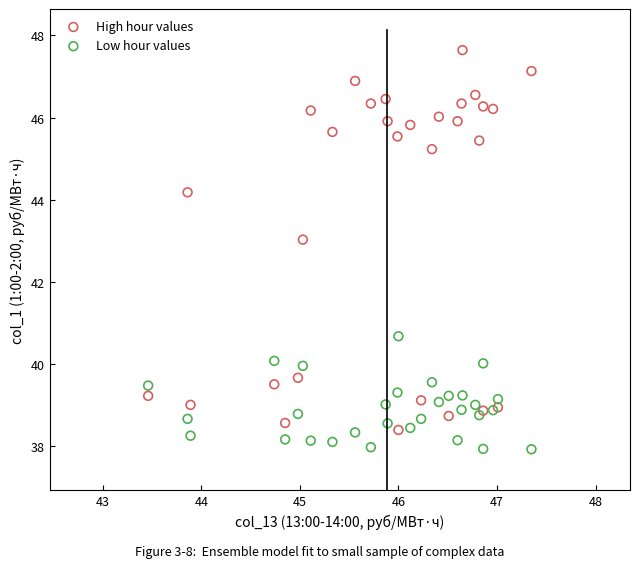

Across all series, what Y value is closest to 42?

43.0